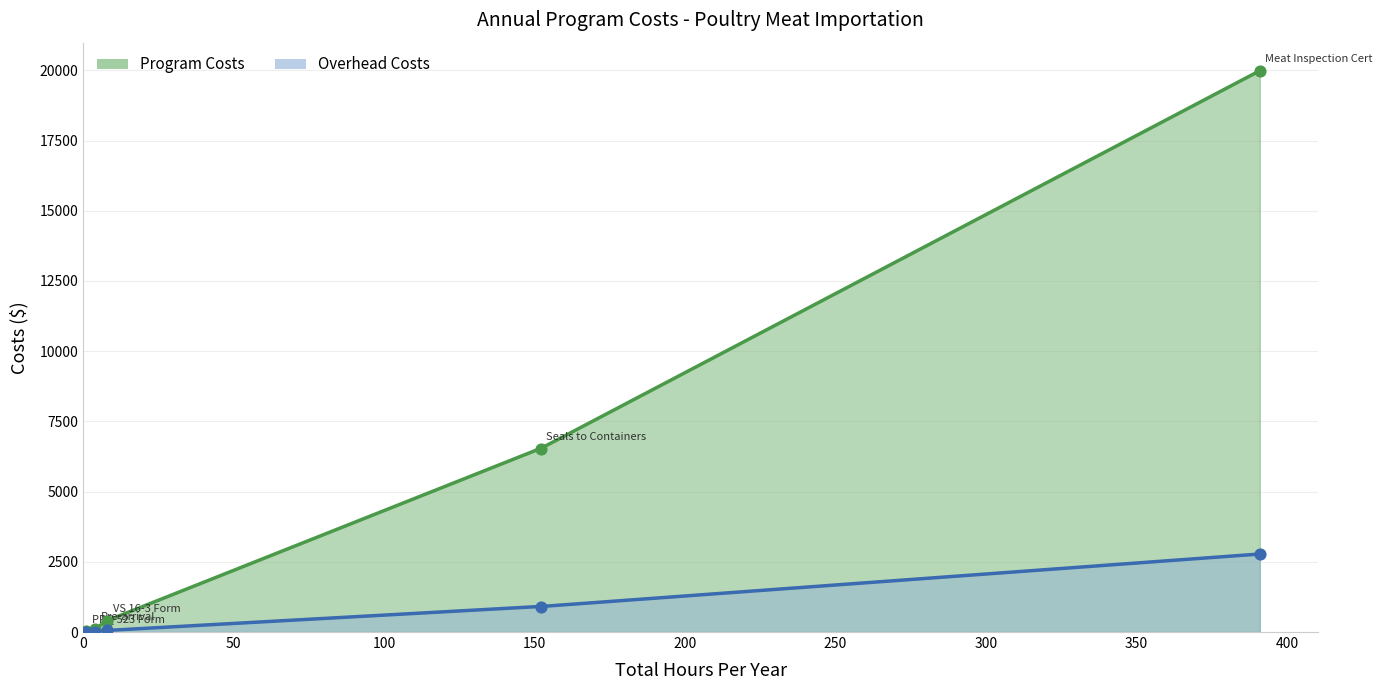

Which series has the largest total across all categories?

Program Costs